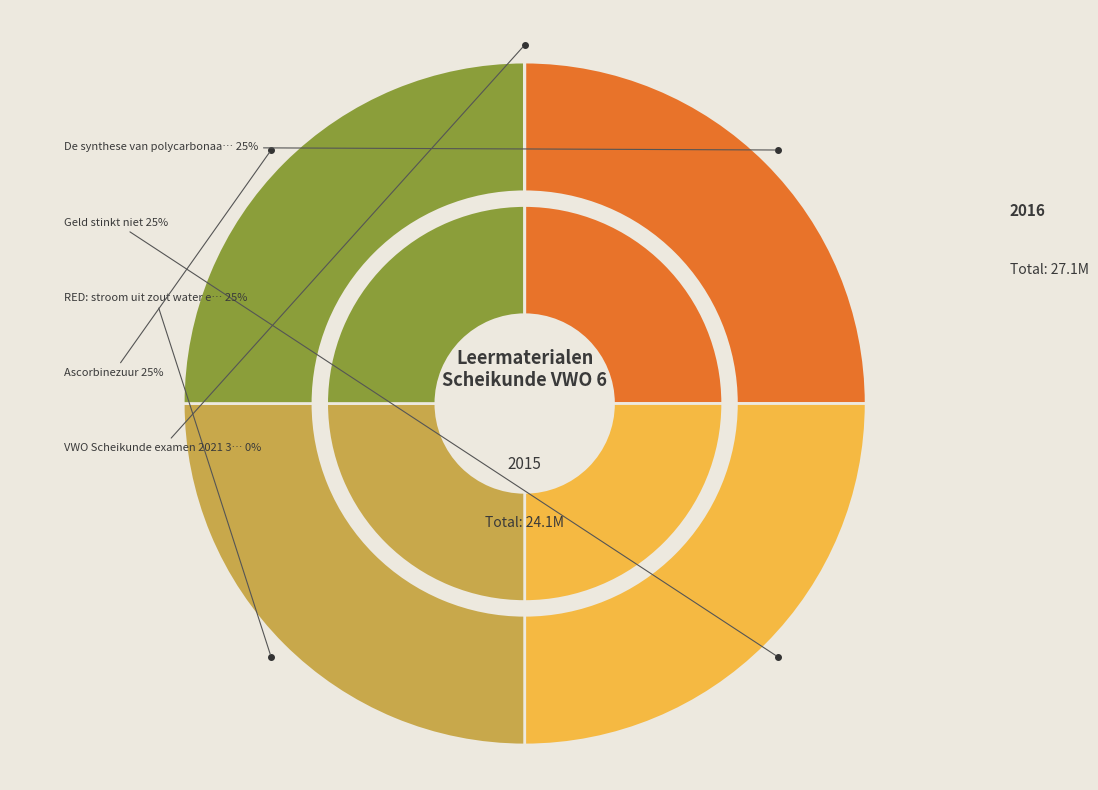

Approximately how many times larger is the value at RED: stroom uit zout water en zoet water compared to Ascorbinezuur?

1.0